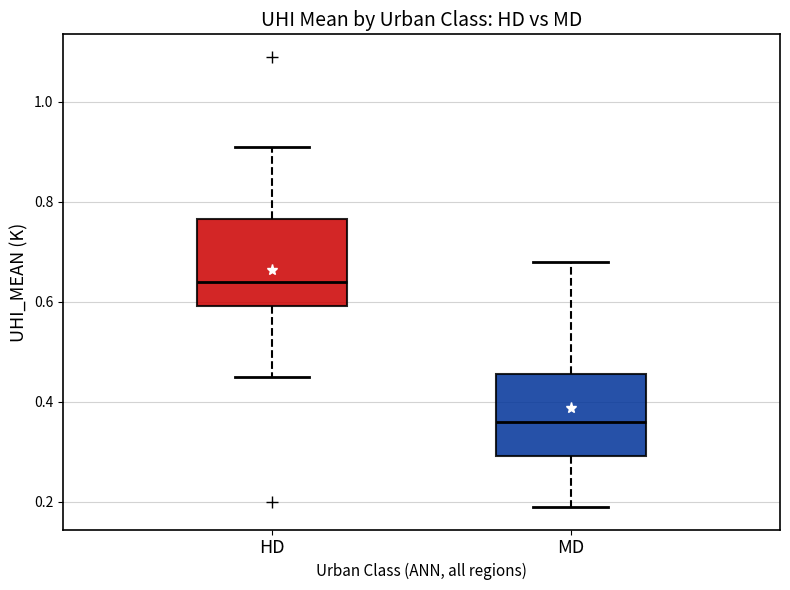

Which box's median line is the lowest?

MD